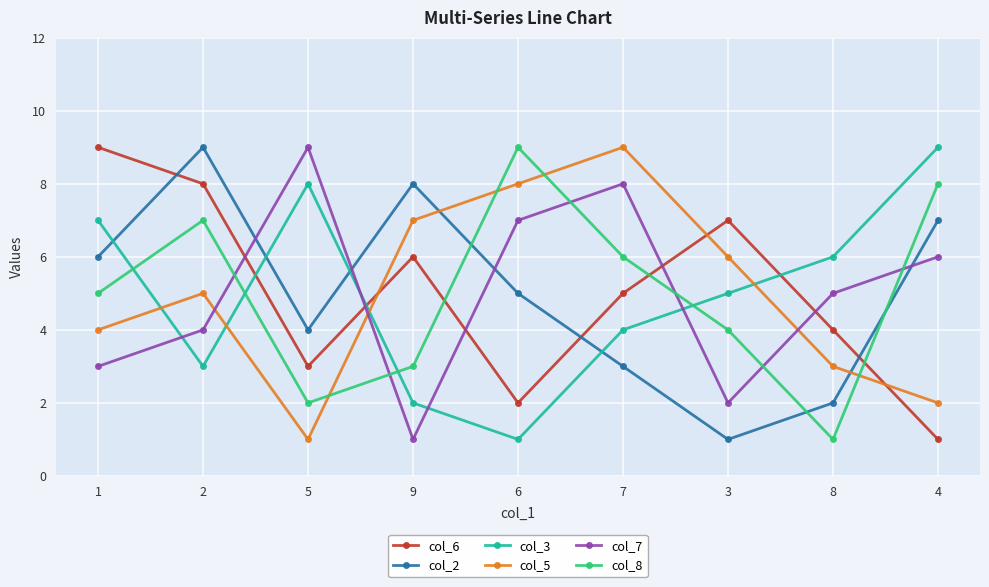

At which label is col_8 closest to 5?

1